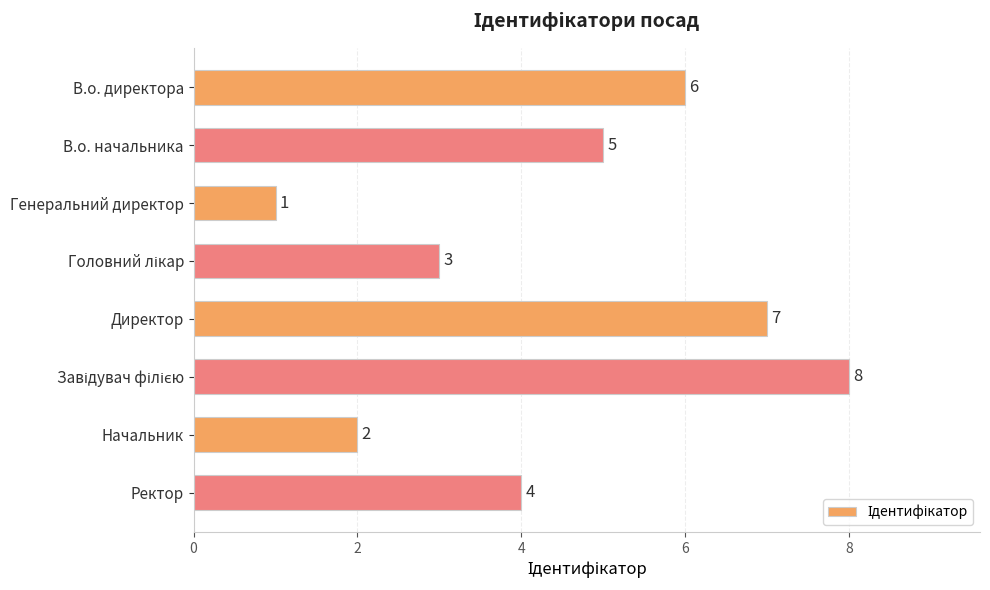

The value at Начальник is 2. True or false?

True